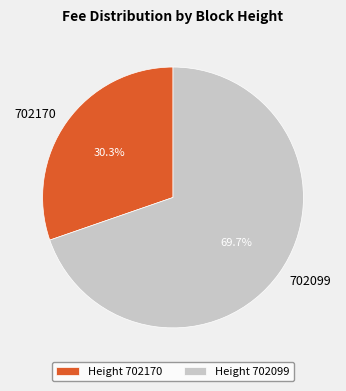

Combined, do 702170 and 702099 account for over 50%?

Yes